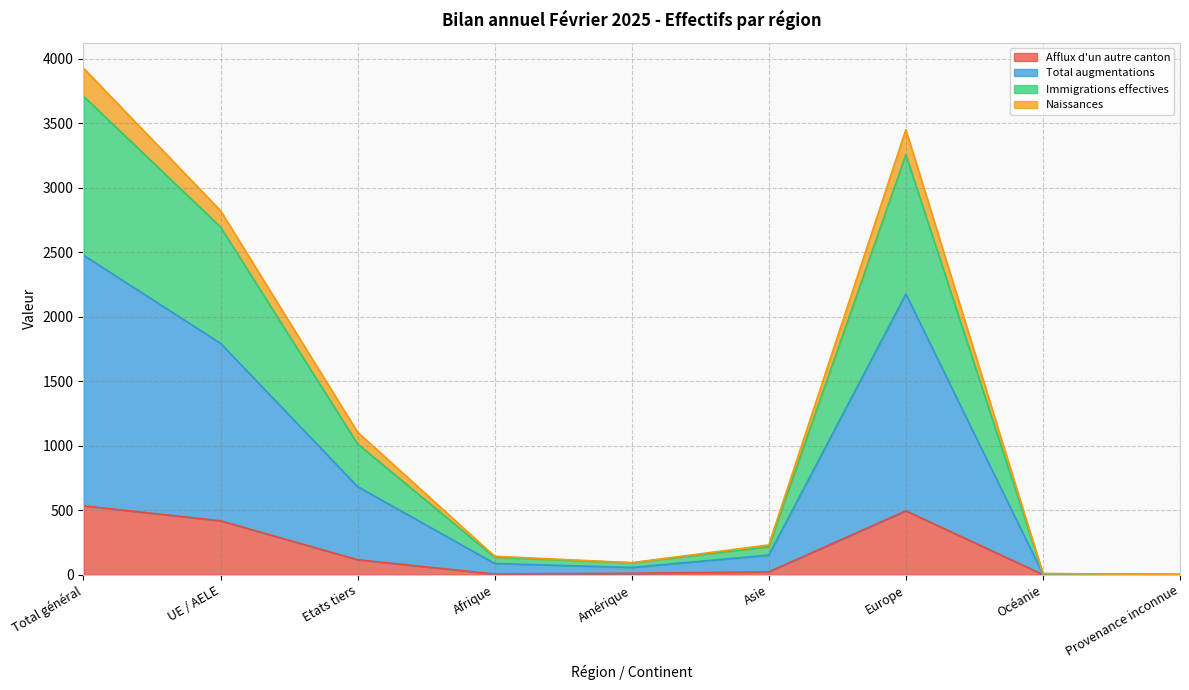

Is it true that Afflux d'un autre canton equals 656 at UE / AELE?

False